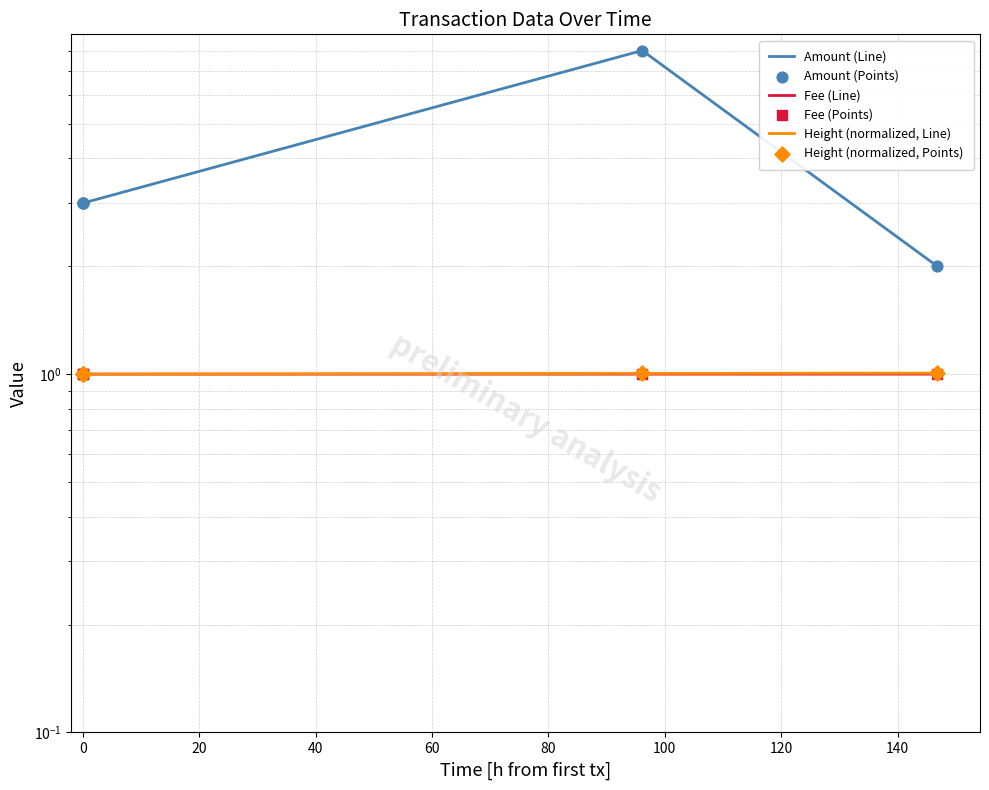

Which series has the largest total across all categories?

Amount (Line)